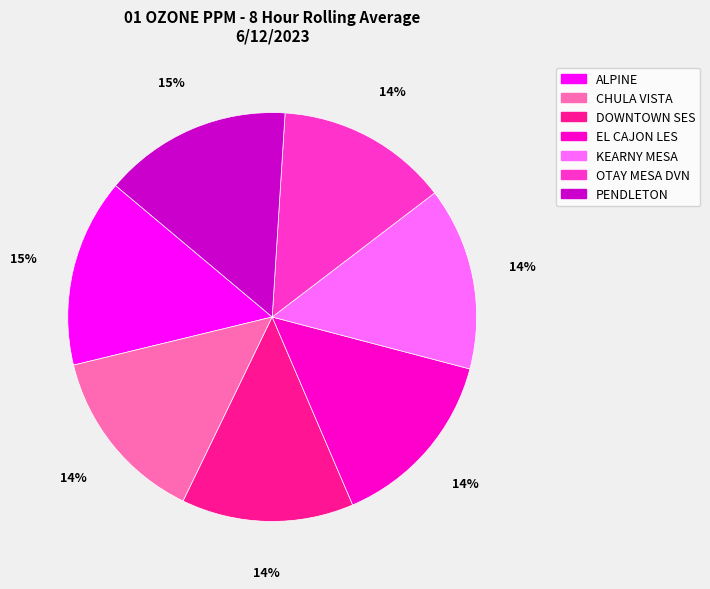

Does PENDLETON account for over 50% of the chart?

No